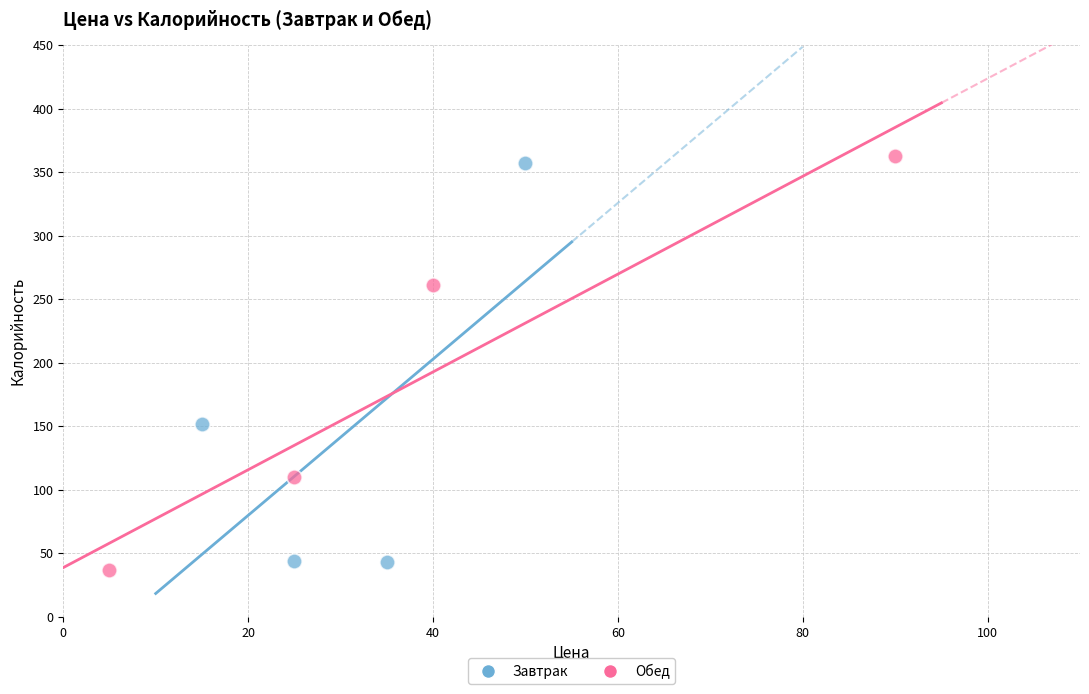

Which series has the largest Y range (max minus min)?

Обед